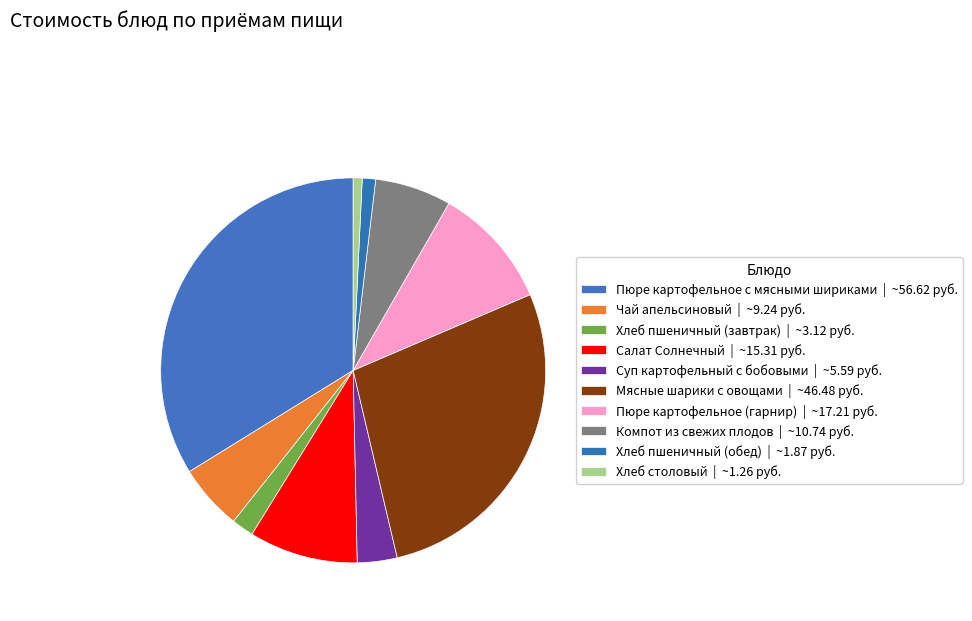

What percentage is the Хлеб пшеничный (завтрак) slice, to the nearest percent?

2%